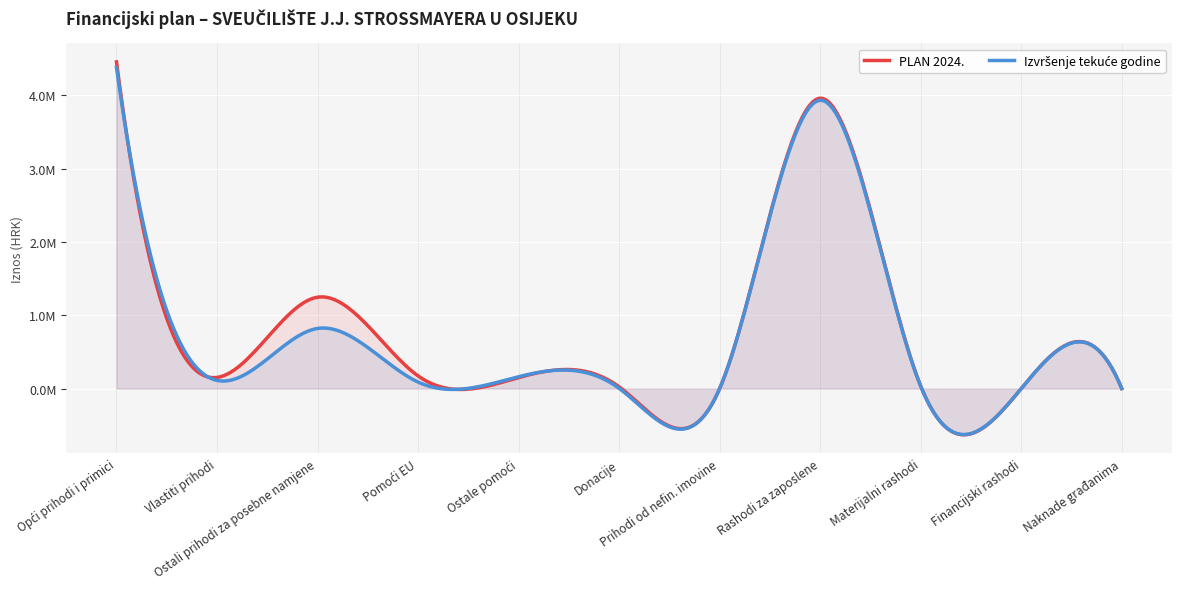

What is the value of the Izvršenje tekuće godine point at the 11th from the left?

929.0